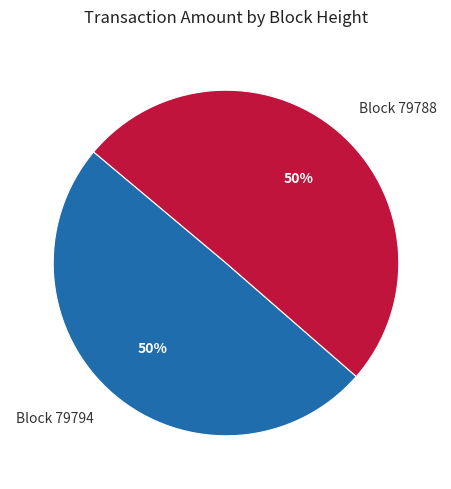

Approximately how many times larger is the value at Block 79794 compared to Block 79788?

1.0